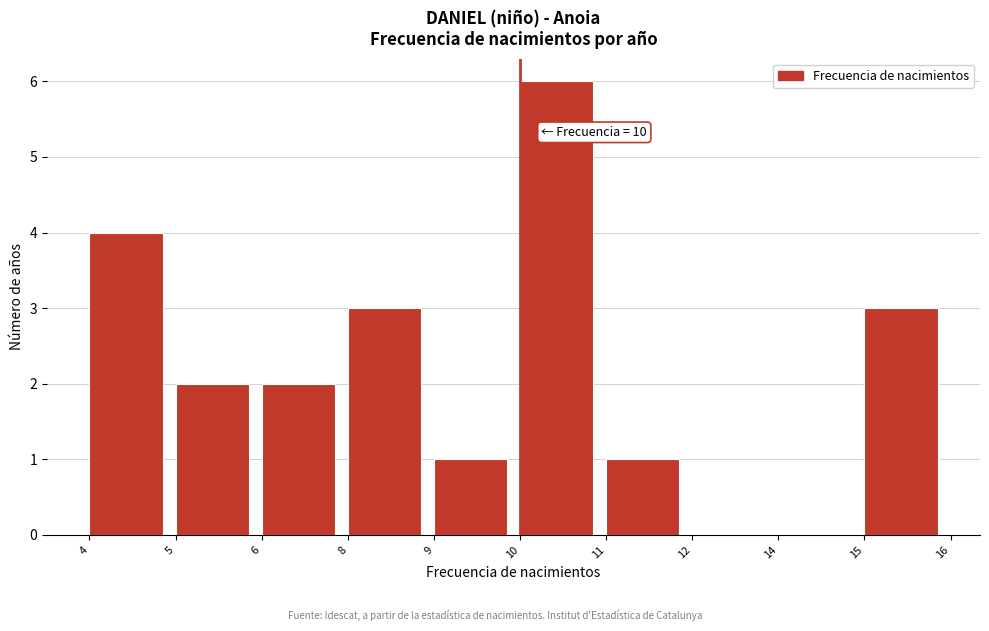

Reading left to right, what are all the values shown in this chart?

4=4	5=2	6=2	8=3	9=1	10=6	11=1	12=0	14=0	15=3